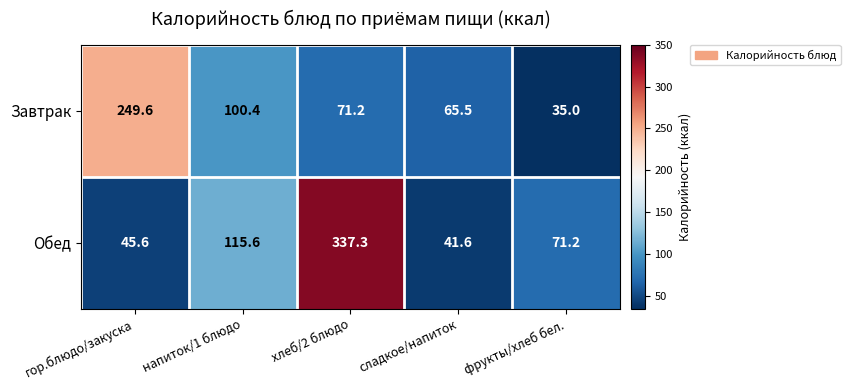

What is the average value of the Завтрак series?

104.3